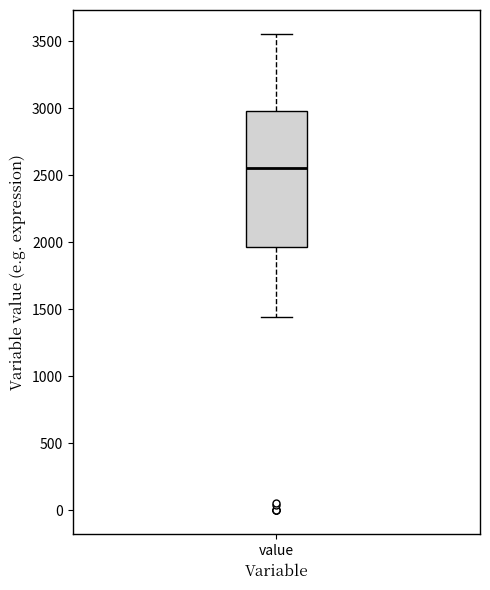

Where does the upper whisker of the box for value end on the y-axis? The values are not printed on the chart, so give them approximately, as read against the axis.

3550